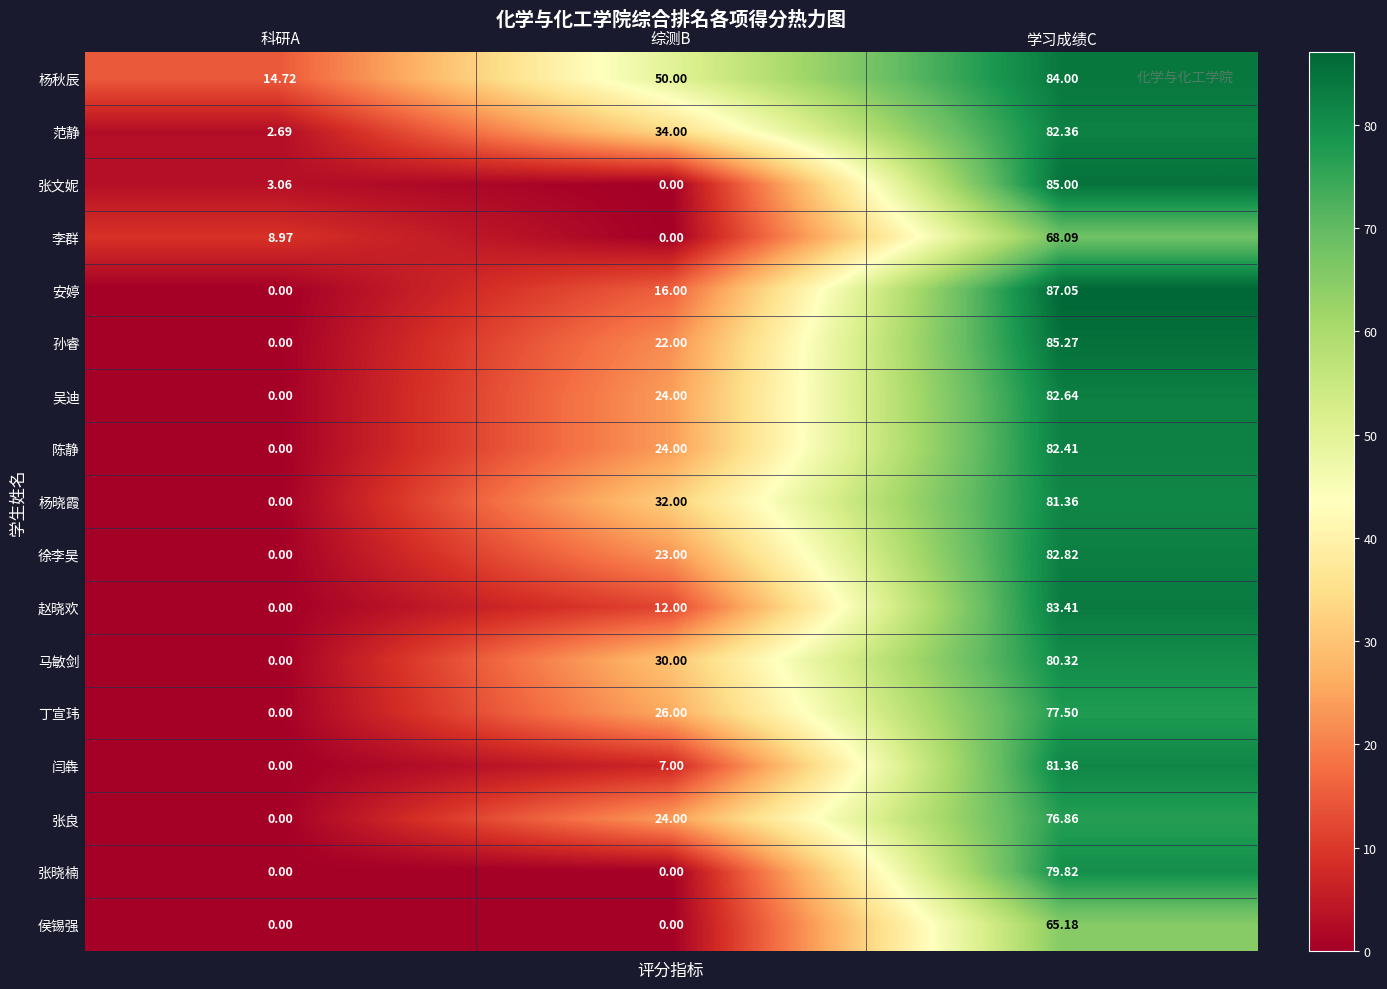

Which category has the lowest value in the 李群 series?

综测B